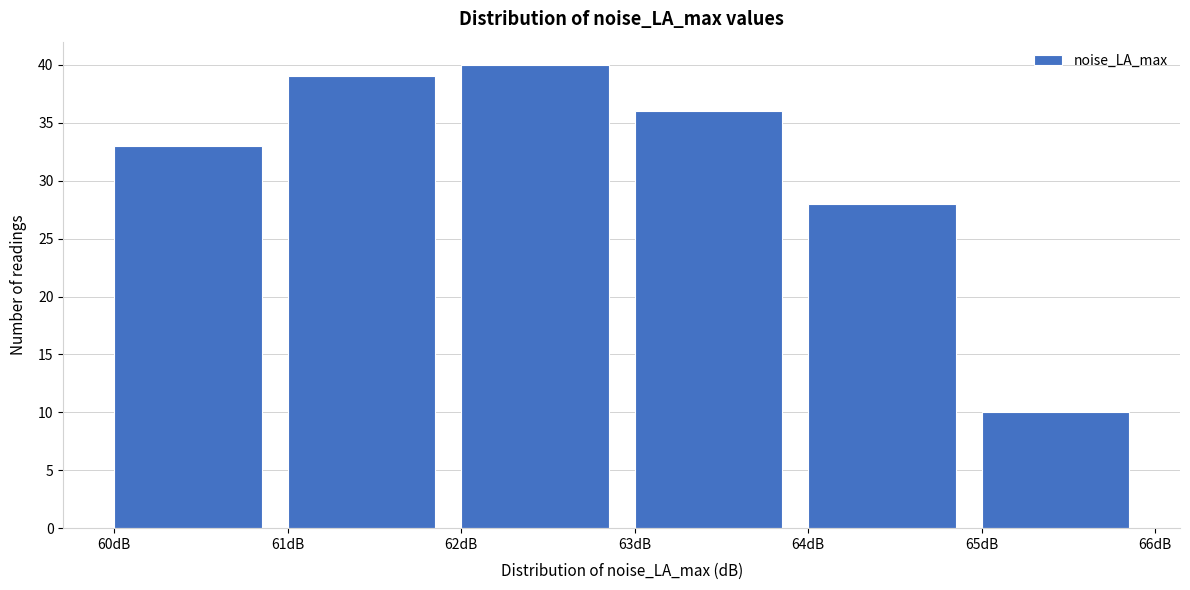

Reading left to right, transcribe this chart: for each bar, give the range it covers on the x-axis and its height. The values are not printed on the chart, so give them approximately, as read against the axis.

60 to 61: 33
61 to 62: 39
62 to 63: 40
63 to 64: 36
64 to 65: 28
65 to 66: 10